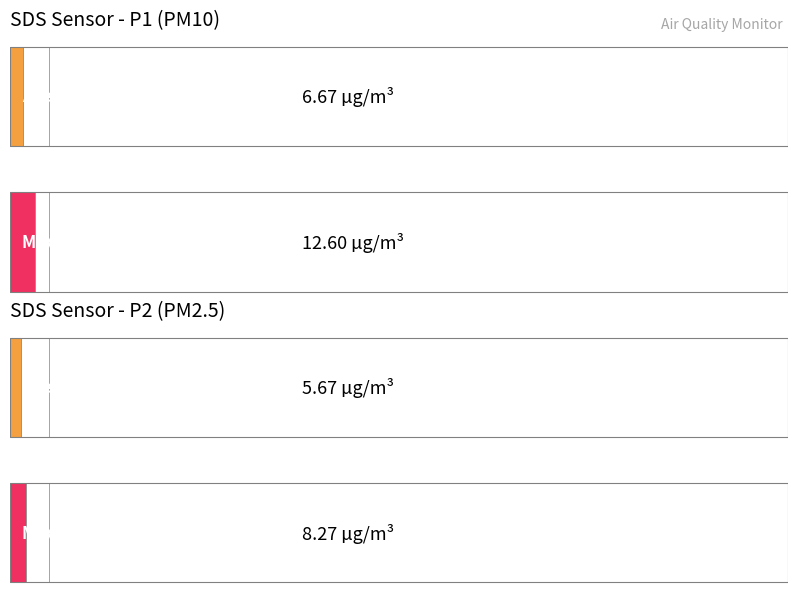

Does the chart contain any negative values?

No